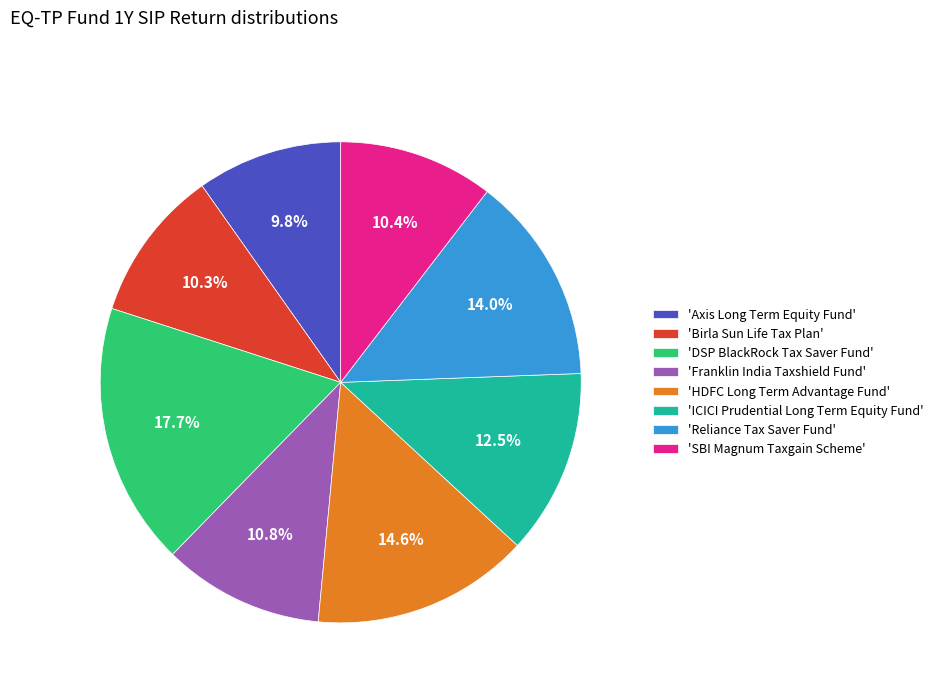

Which has a higher value, 'SBI Magnum Taxgain Scheme' or 'HDFC Long Term Advantage Fund'?

'HDFC Long Term Advantage Fund'